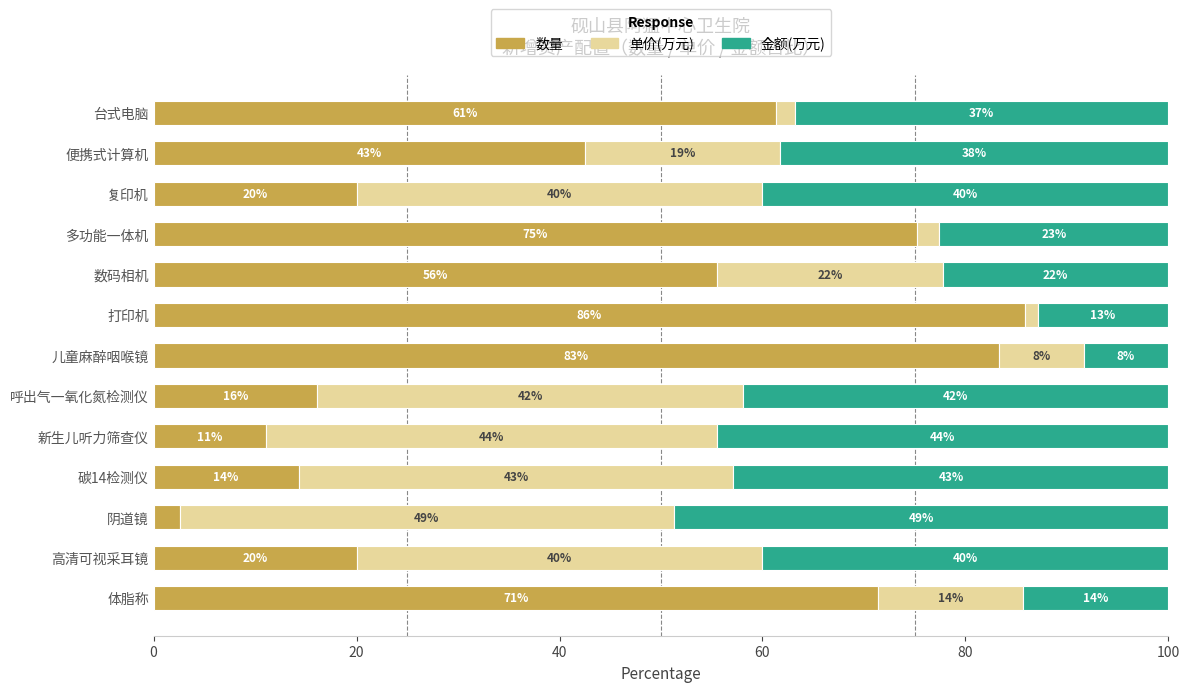

What is the average value of the 金额(万元) series?

31.8